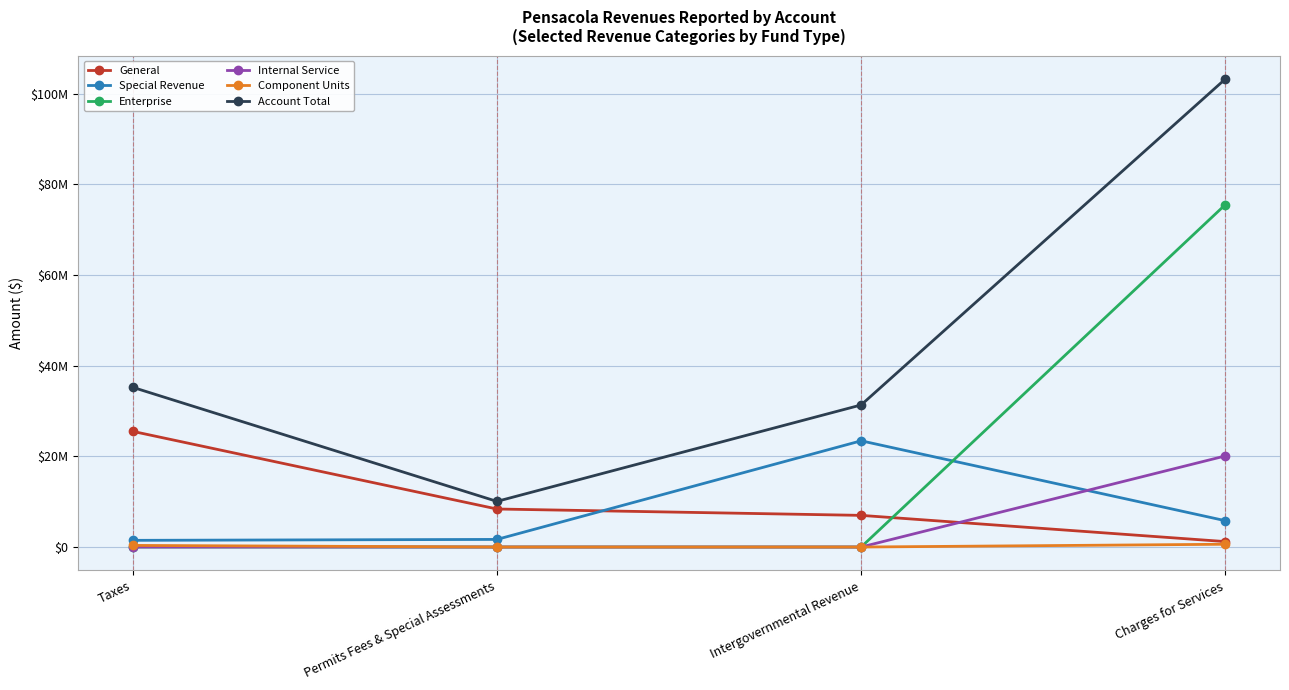

Does the chart have visible grid lines?

Yes